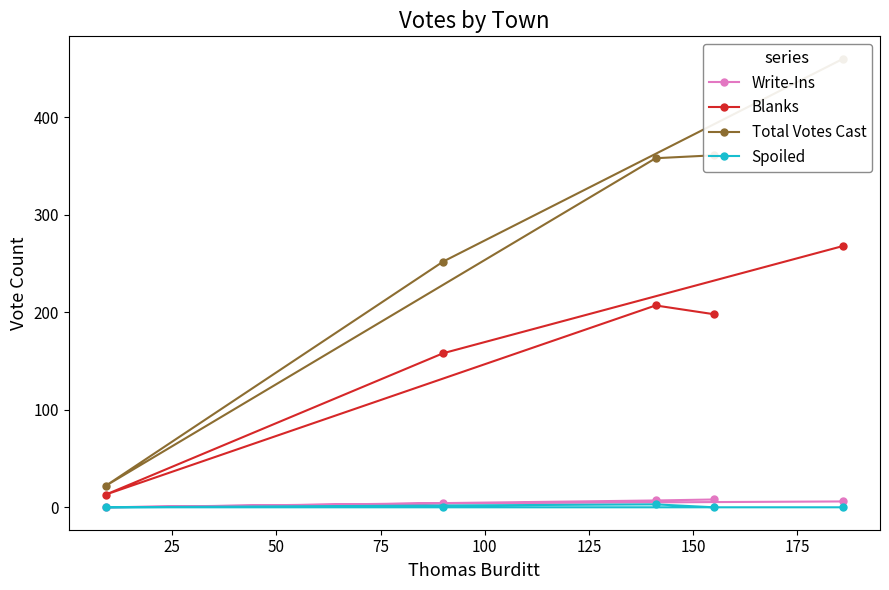

In Spoiled, how many points are higher than both neighbors (excluding endpoints)?

1